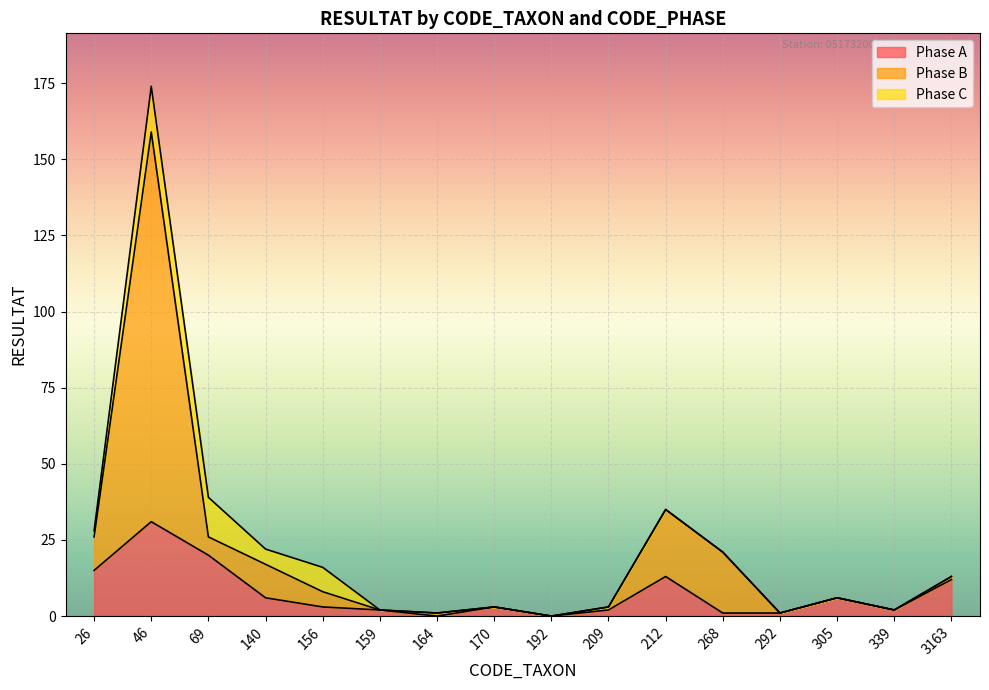

How many values in Phase B are above zero?

15